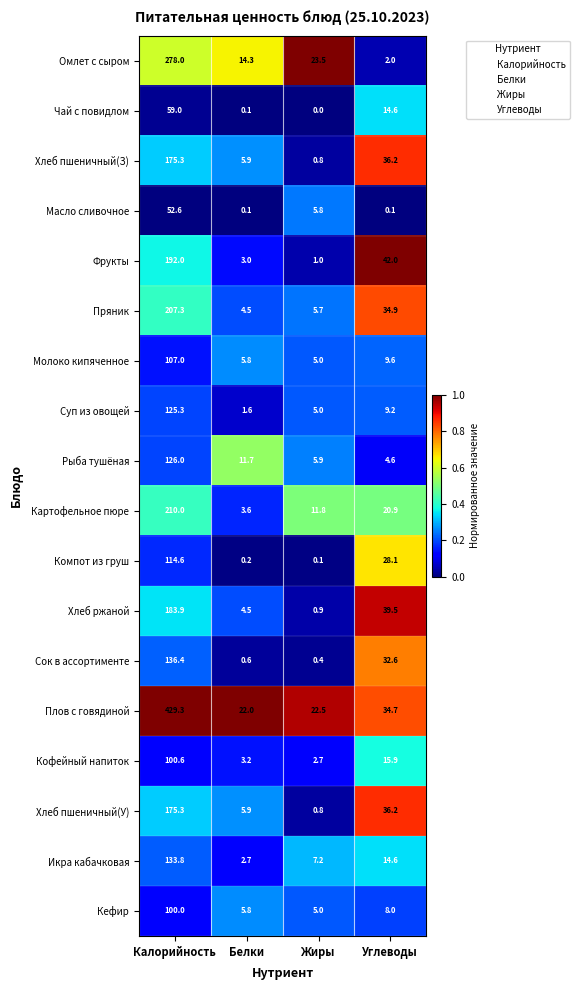

Where is Плов с говядиной nearest to the value 225?

Углеводы